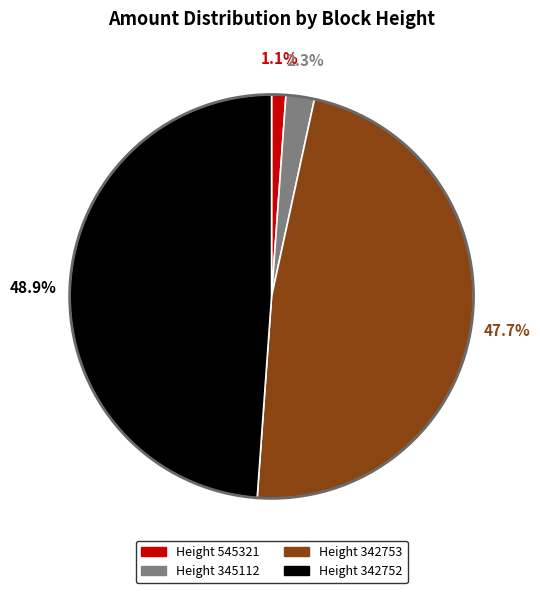

Is there a majority slice in this chart?

No